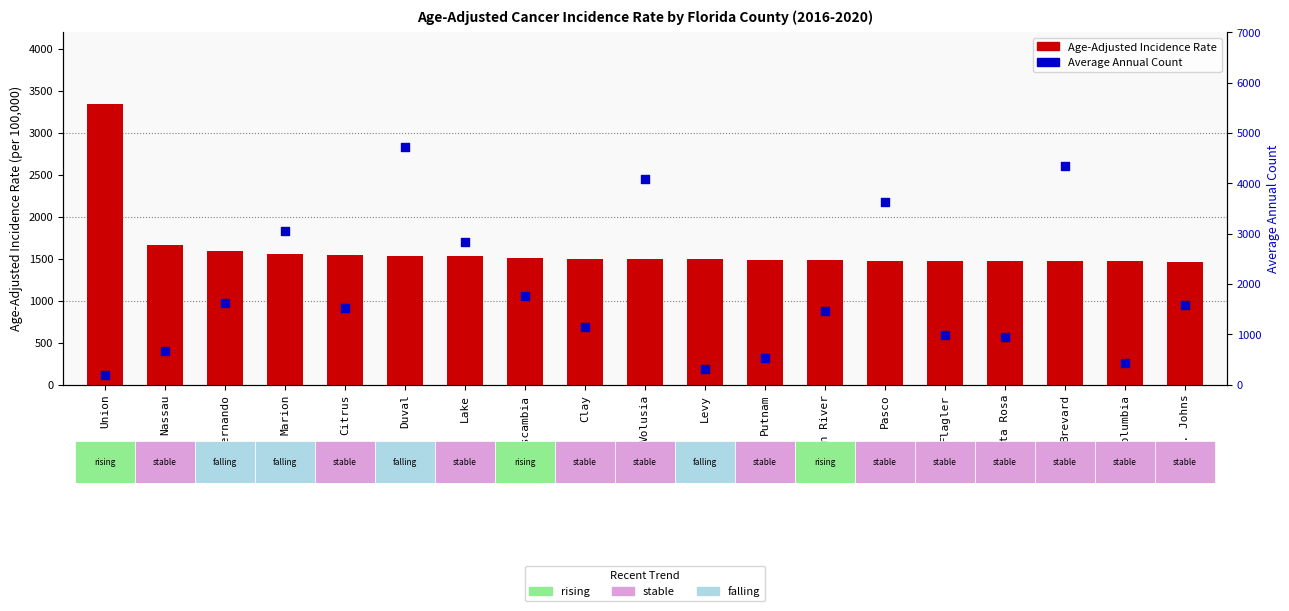

Which series reaches the minimum Y coordinate?

Average Annual Count